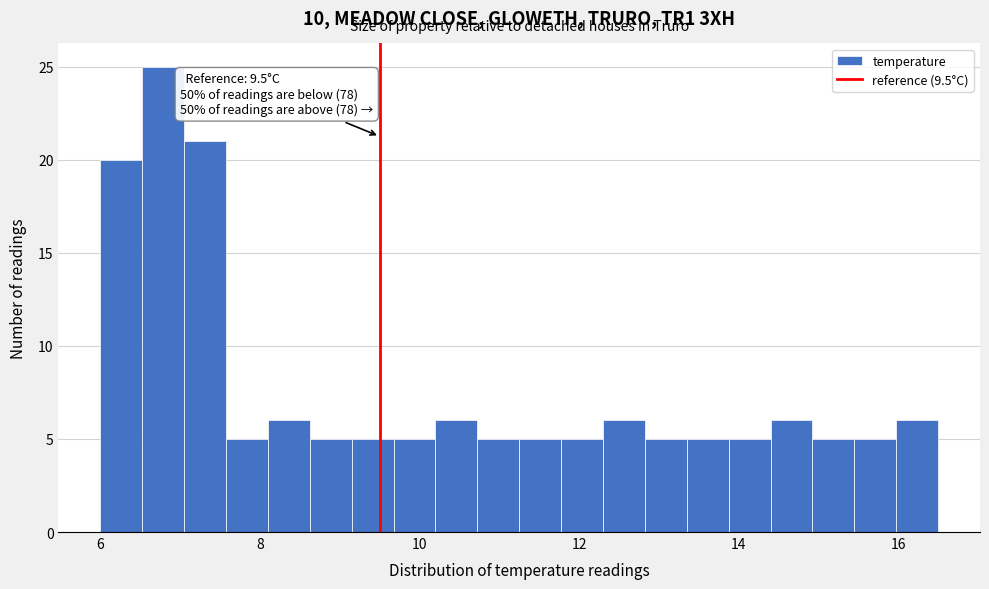

Read against the x-axis, roughly where is the centre of the tallest bar?

6.8